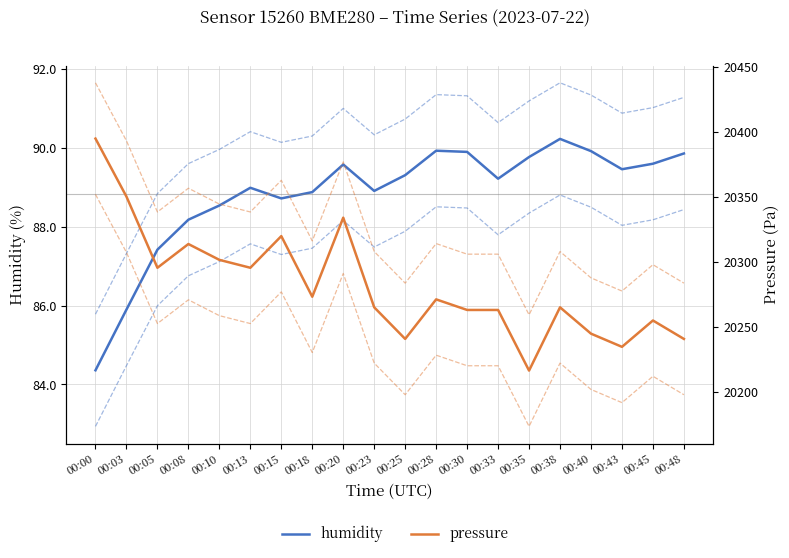

Which series has the largest total across all categories?

pressure ± 1σ upper